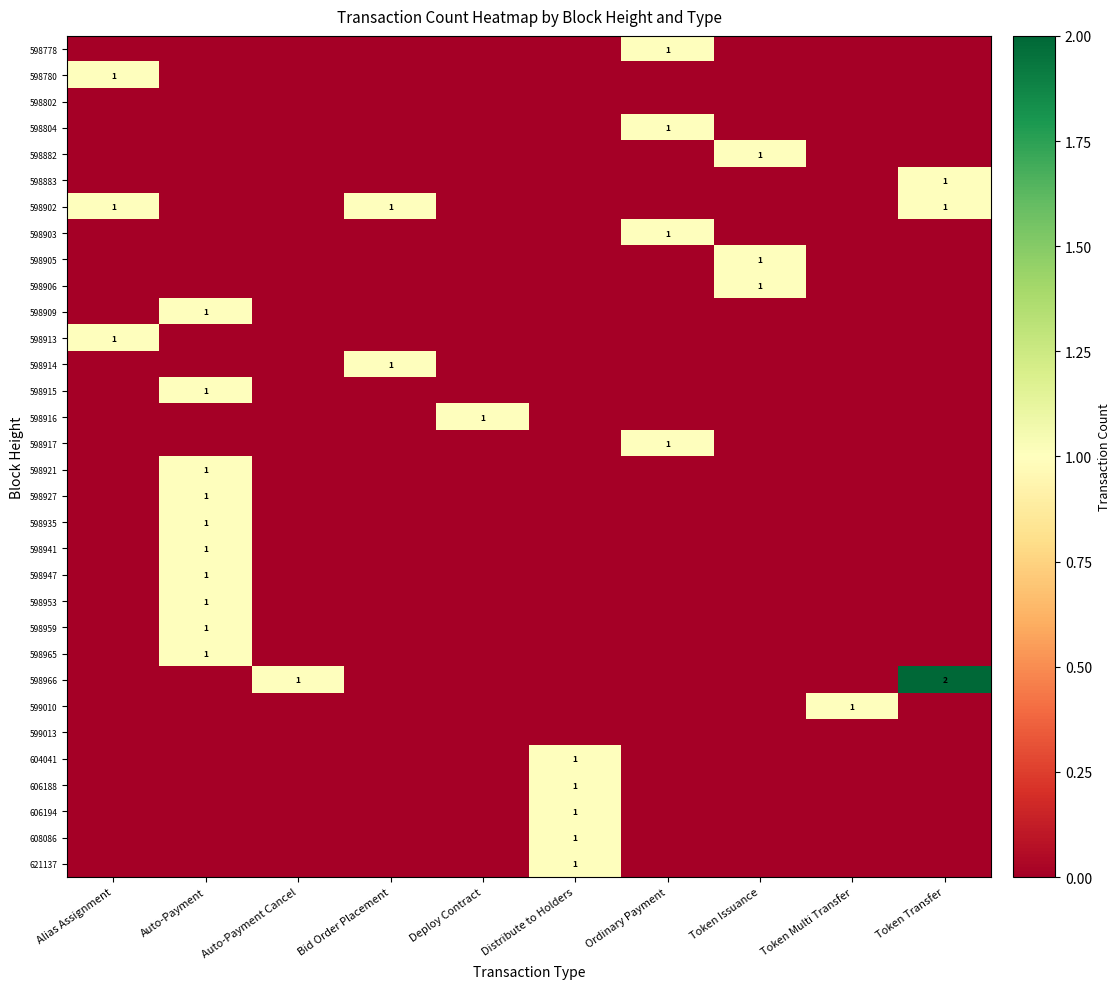

The 598909 series shows 2 at Auto-Payment. True or false?

False